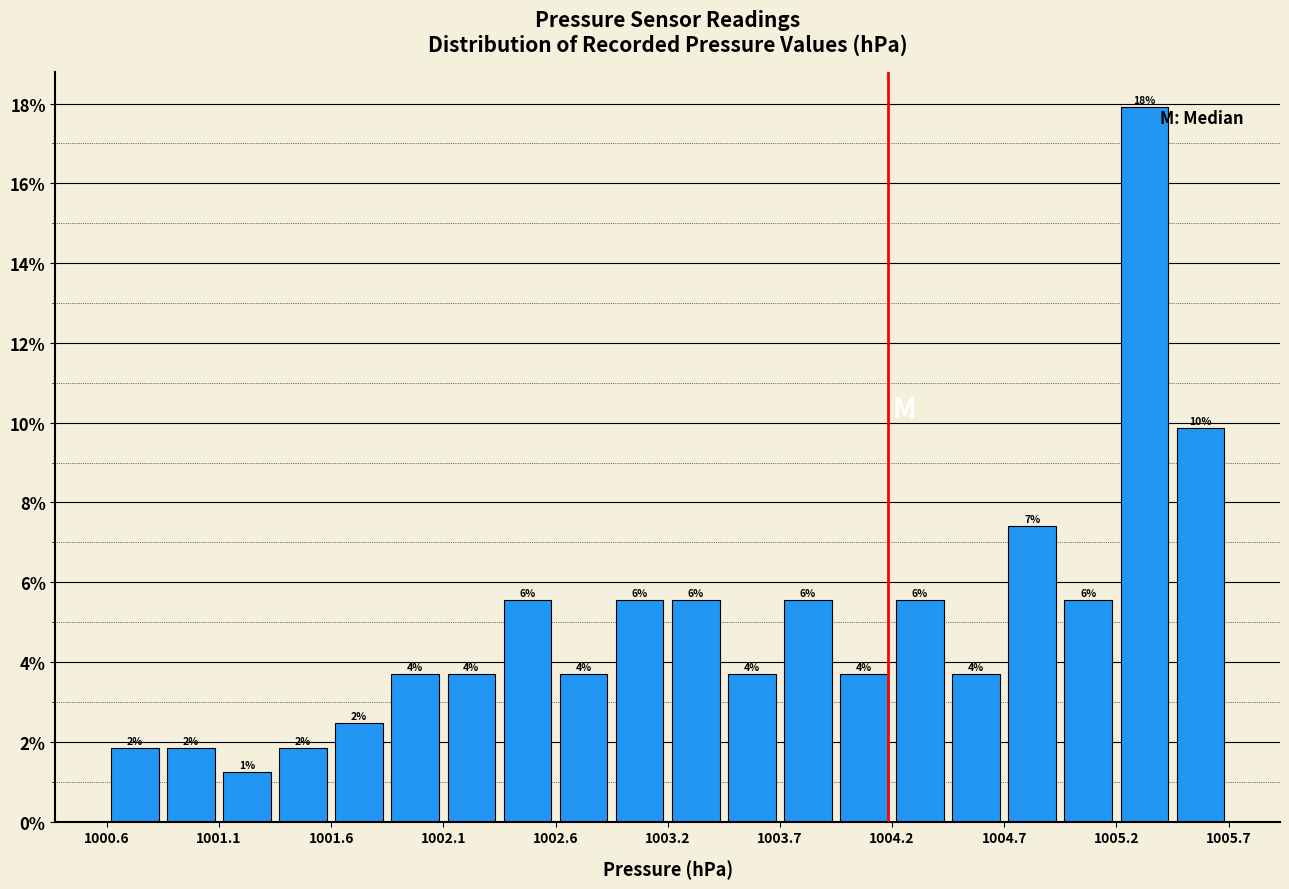

Around what value on the x-axis is the tallest bar? Give the approximate position of its centre, as read against the axis.

1005.3